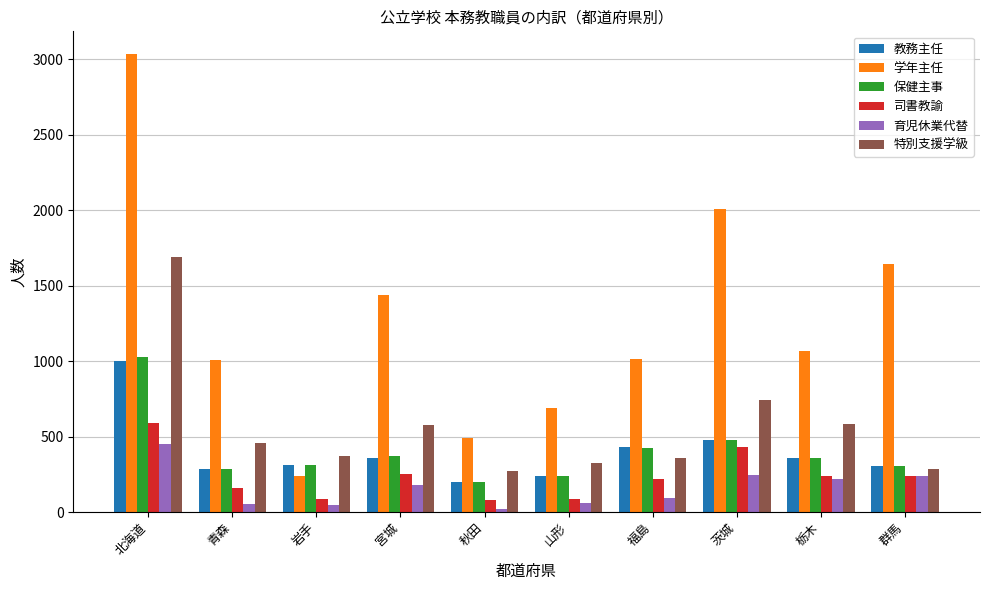

What is the label of the 1st bar from the right?

群馬